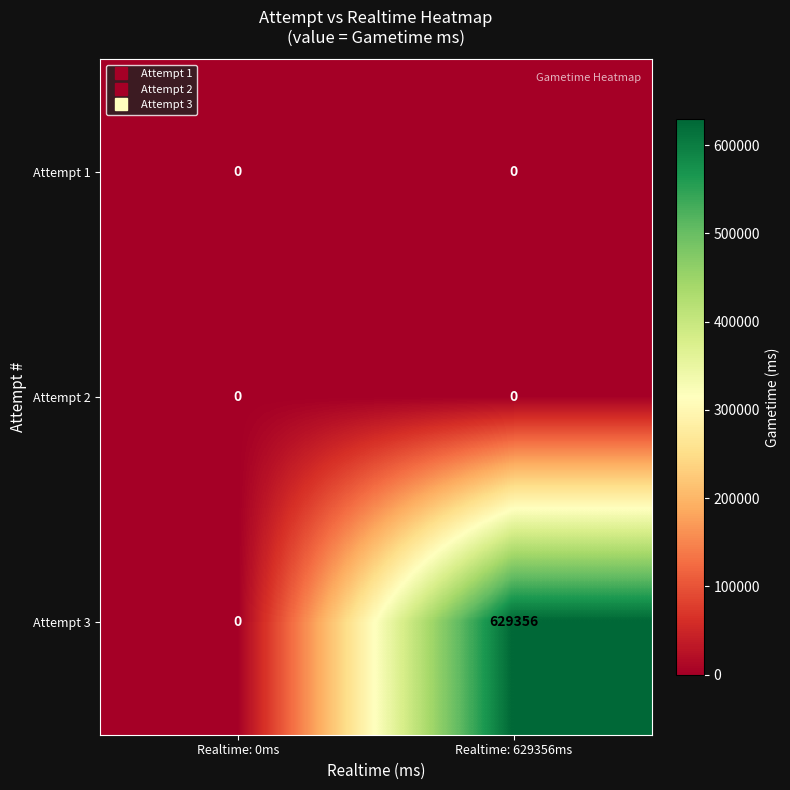

What is the spread (max minus min) of values at Realtime: 629356ms?

629356